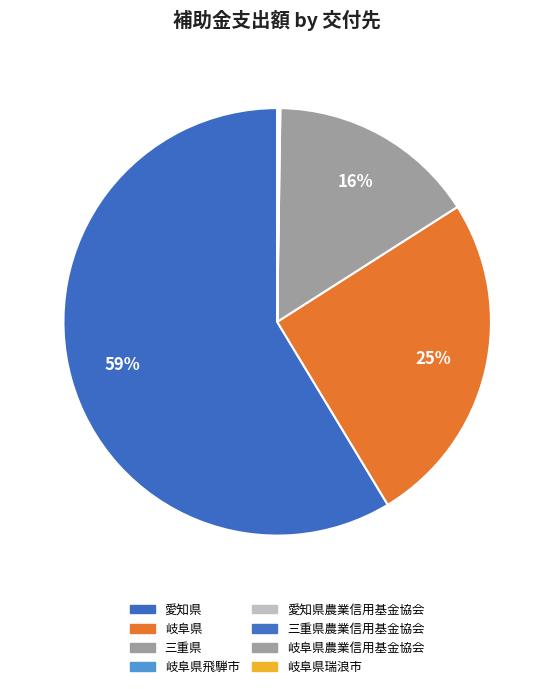

What is the largest slice in the pie chart?

愛知県